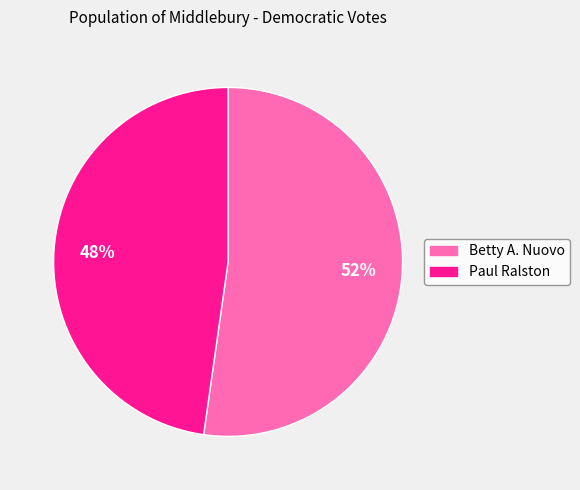

Count the number of slices in the pie.

2